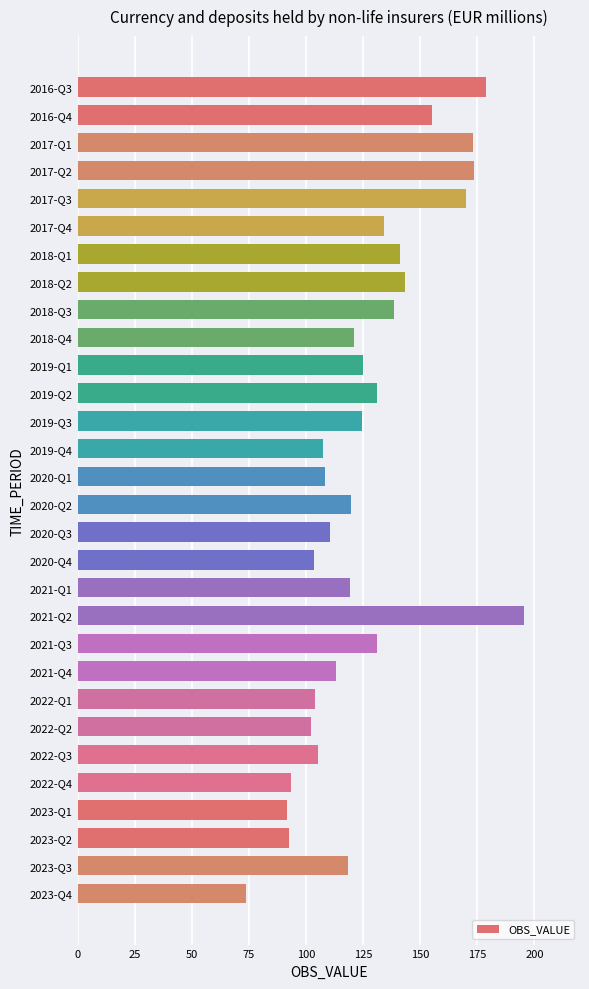

What position from the top is 2018-Q4?

10